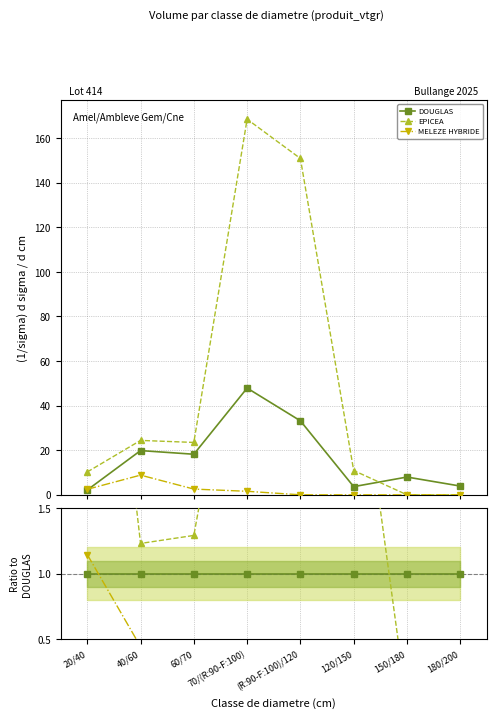

True or false: MELEZE HYBRIDE and EPICEA intersect in this chart.

False